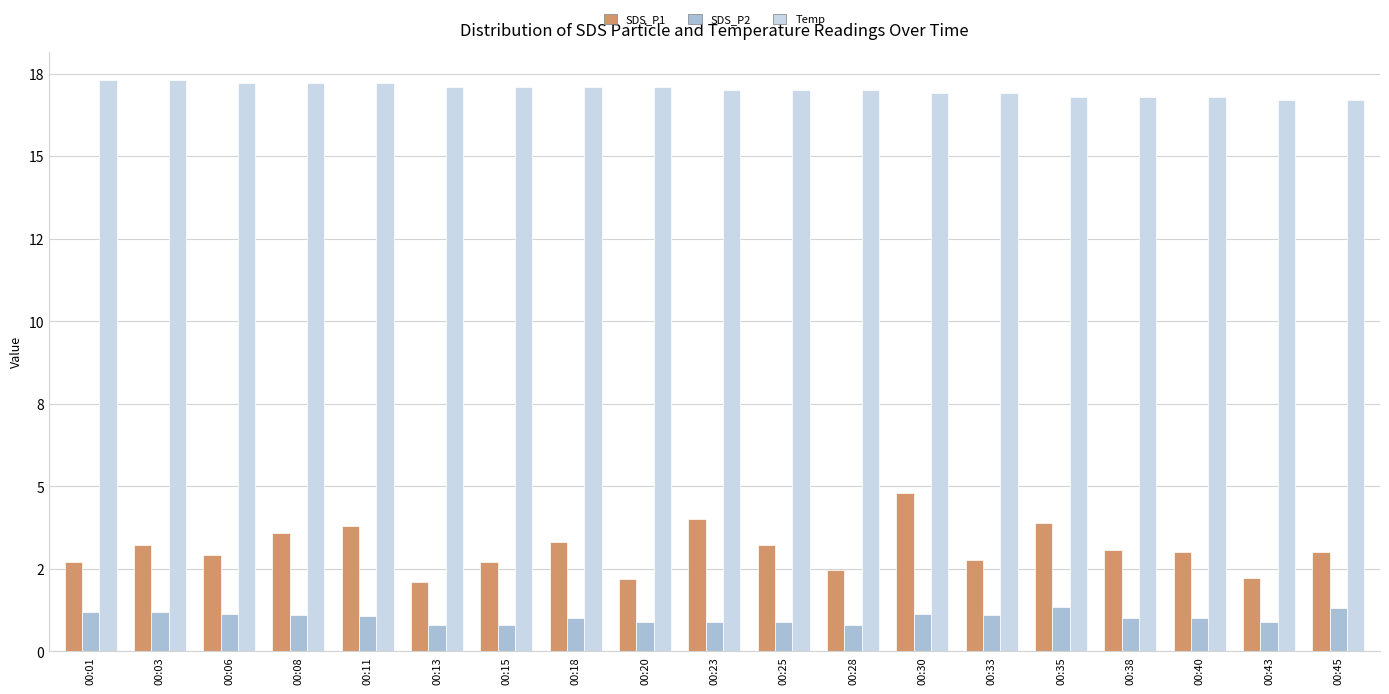

At which label does SDS_P2 reach its minimum?

00:13